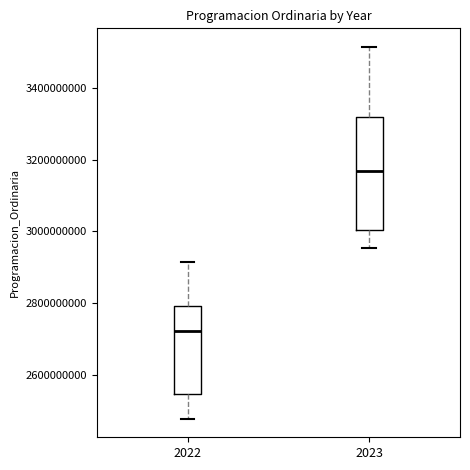

Where does the median line of the box at x = 2022 sit on the y-axis? The values are not printed on the chart, so give them approximately, as read against the axis.

2720000000